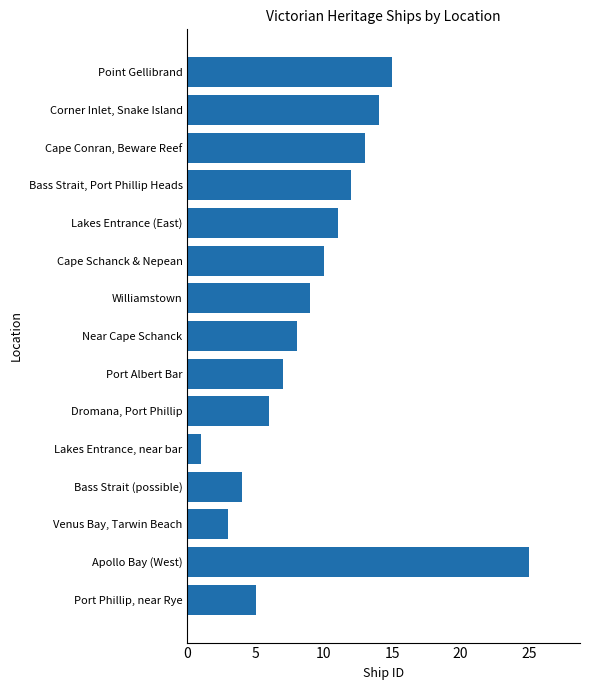

What is the minimum value shown in the chart?

1